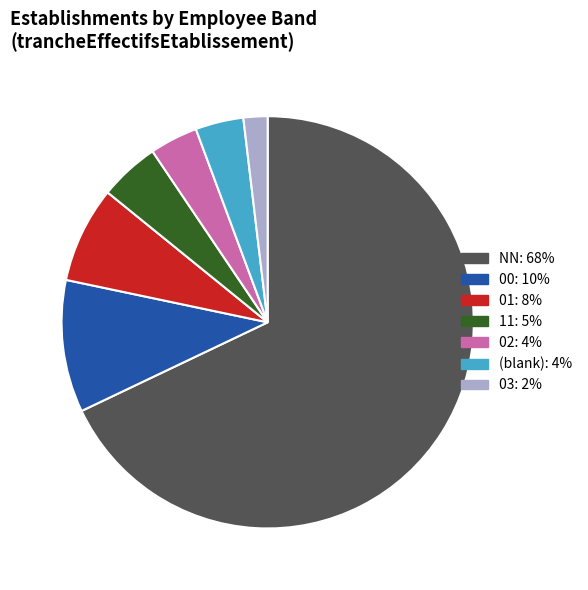

Is there a majority slice in this chart?

Yes